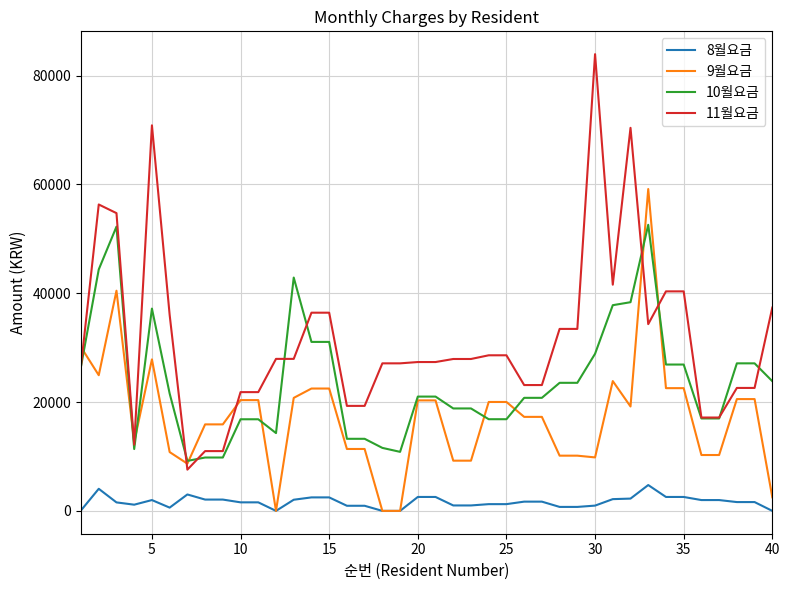

True or false: 8월요금 and 10월요금 intersect in this chart.

False